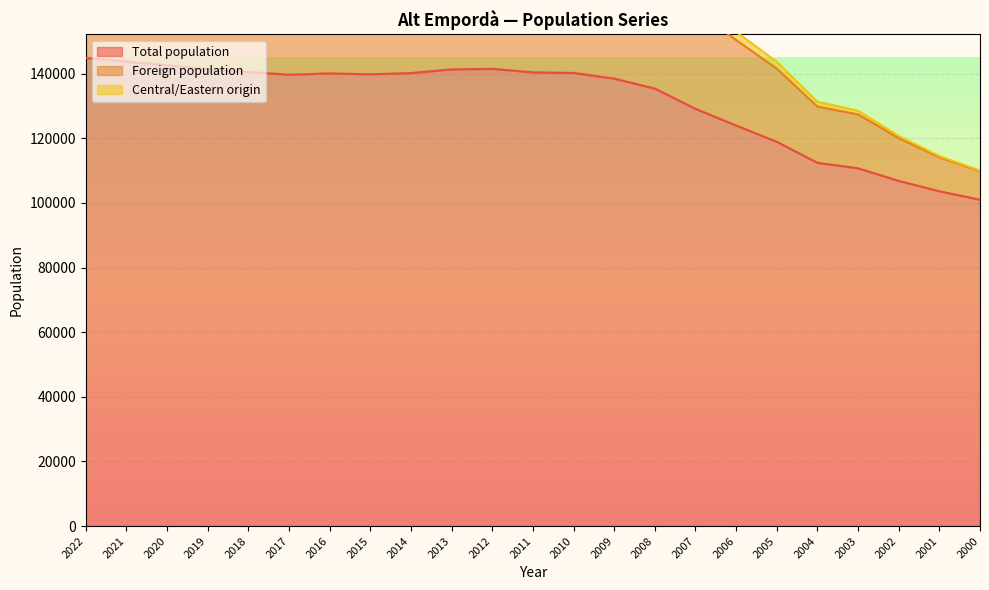

True or false: Foreign population and Total population cross at least once.

False